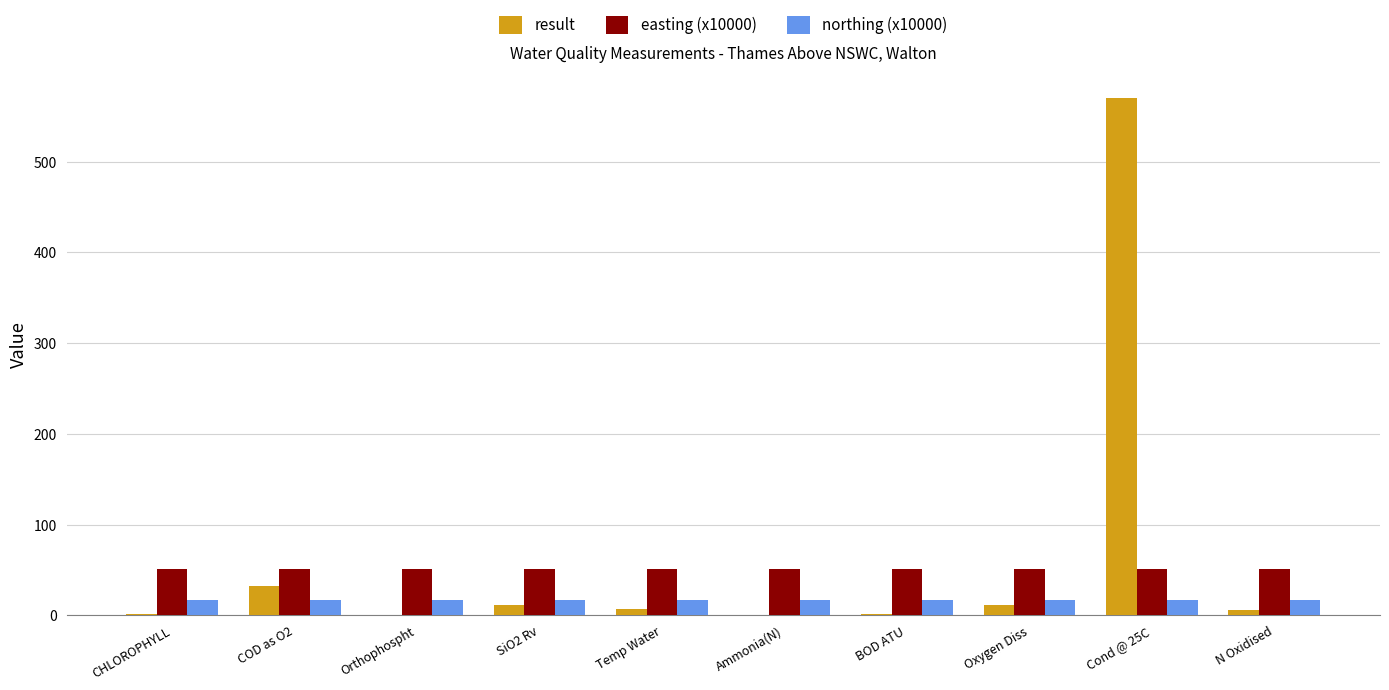

What is the average value of the result series?

64.0